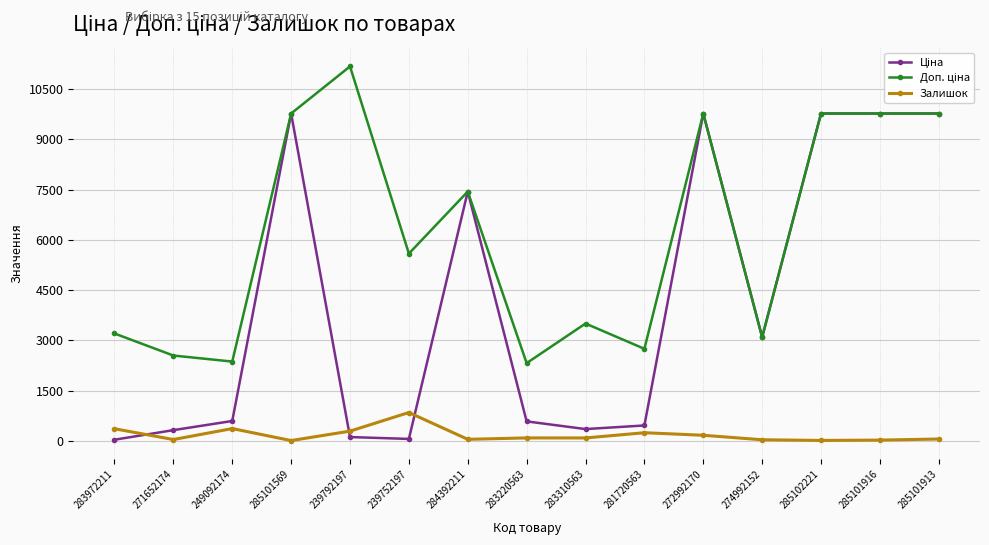

What is the label of the 6th point from the right?

281720563